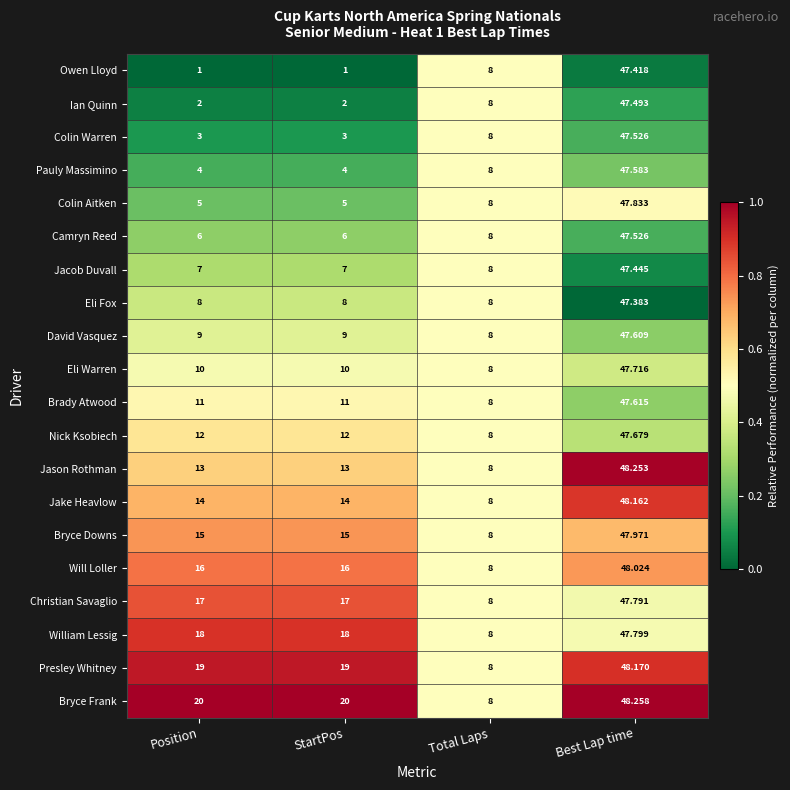

At StartPos, list the series in order from smallest to largest.

Owen Lloyd, Ian Quinn, Colin Warren, Pauly Massimino, Colin Aitken, Camryn Reed, Jacob Duvall, Eli Fox, David Vasquez, Eli Warren, Brady Atwood, Nick Ksobiech, Jason Rothman, Jake Heavlow, Bryce Downs, Will Loller, Christian Savaglio, William Lessig, Presley Whitney, Bryce Frank